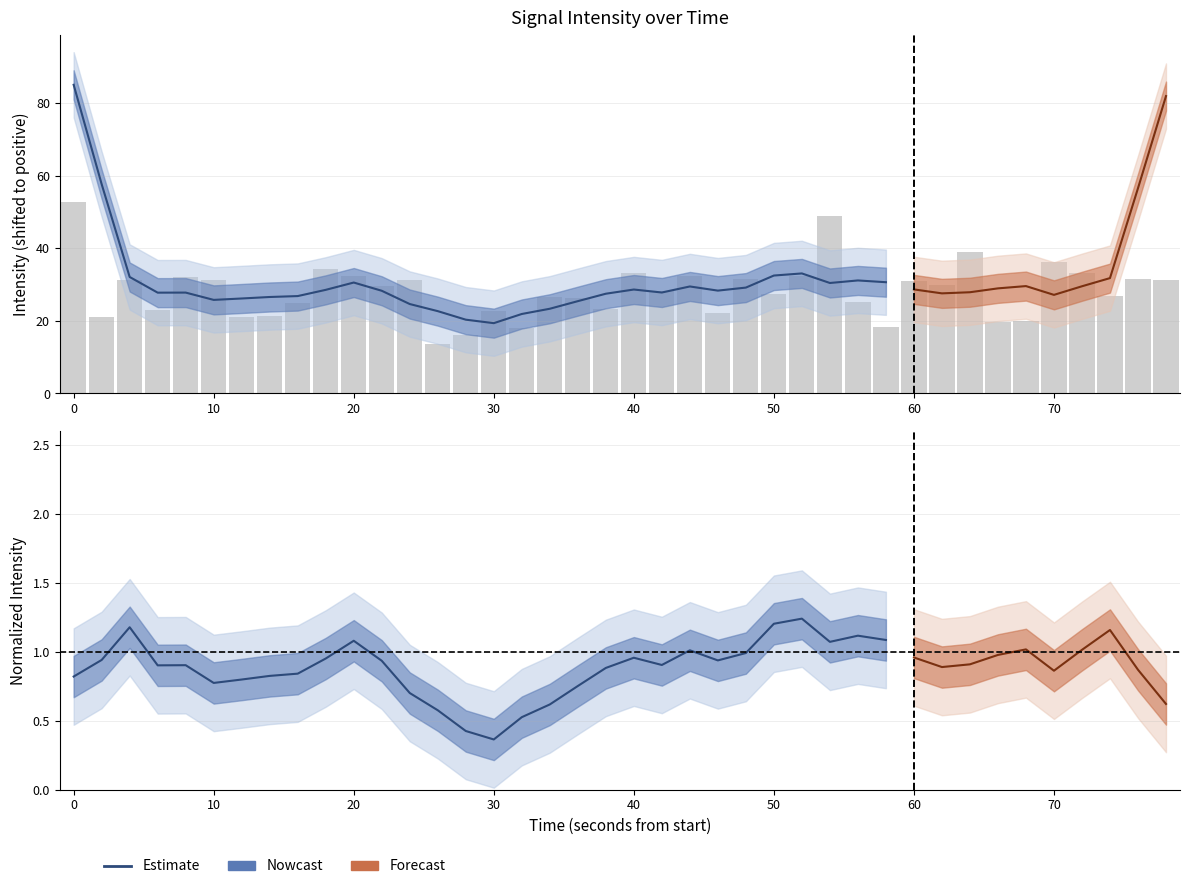

Is it true that the value at 20 is 33.1?

True